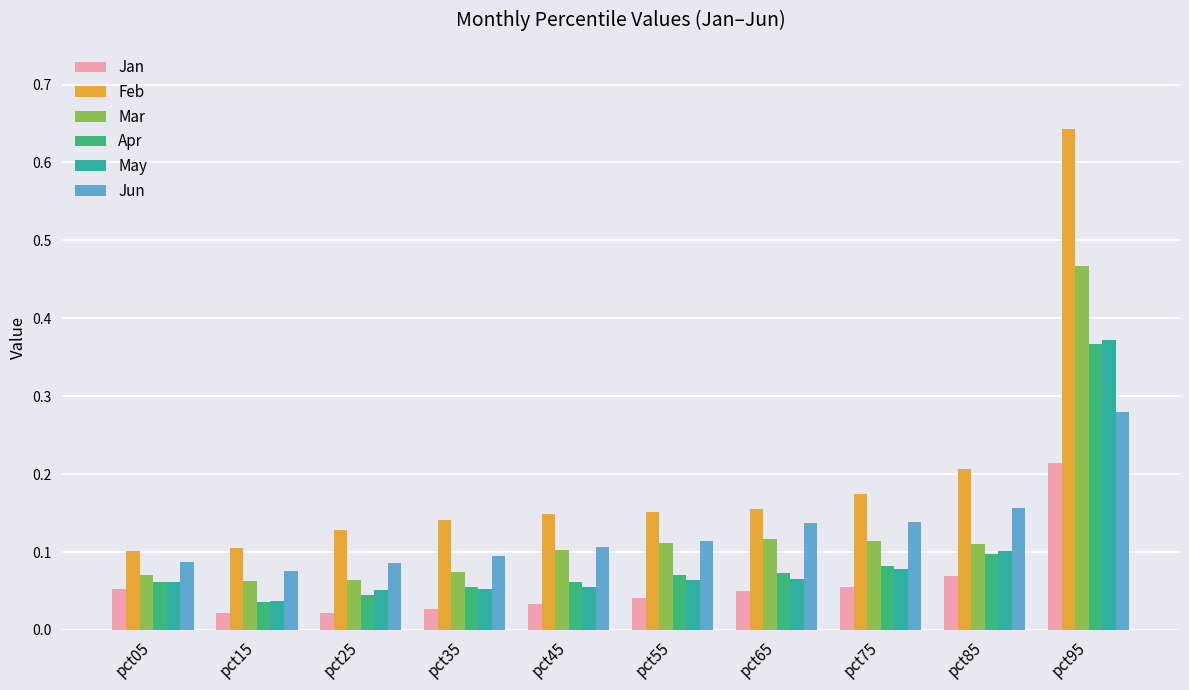

What is the sum of all Feb values?

2.0